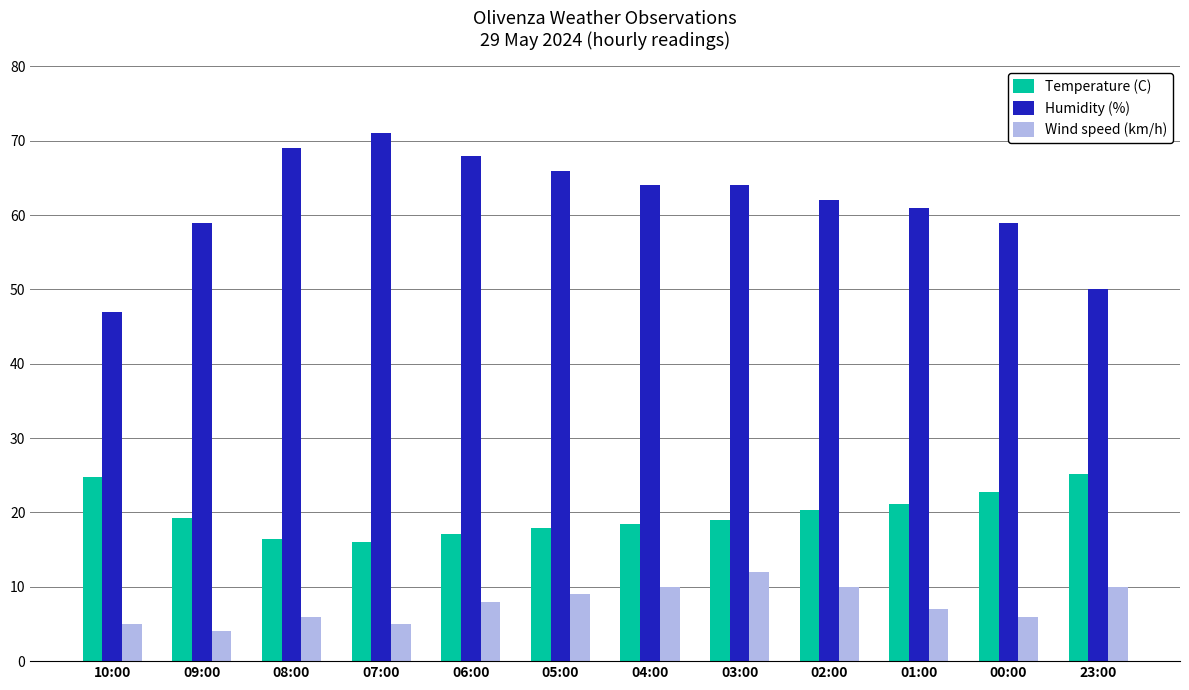

What is the maximum value shown in the chart?

71.0